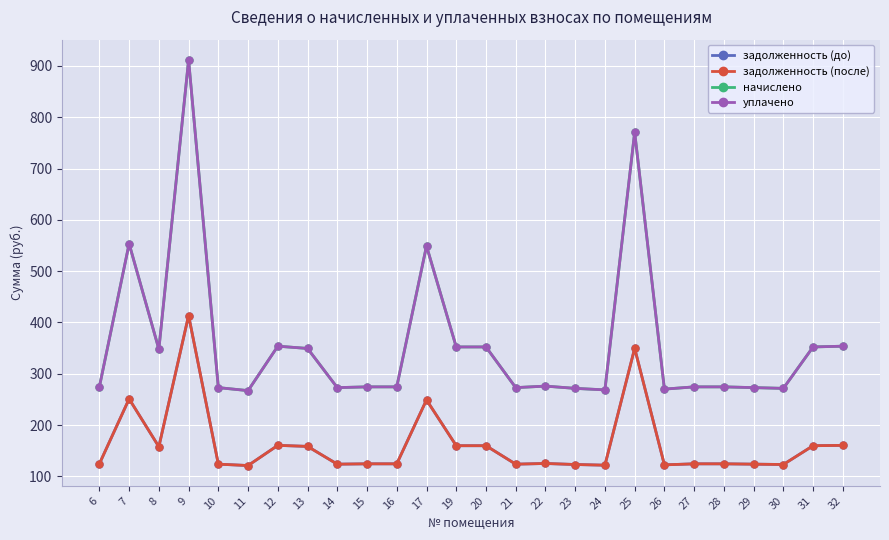

Where is the first local minimum for уплачено?

8